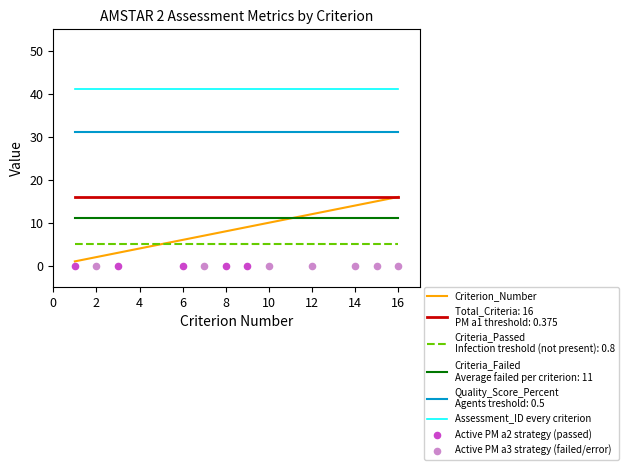

Which series has the largest total across all categories?

Assessment_ID